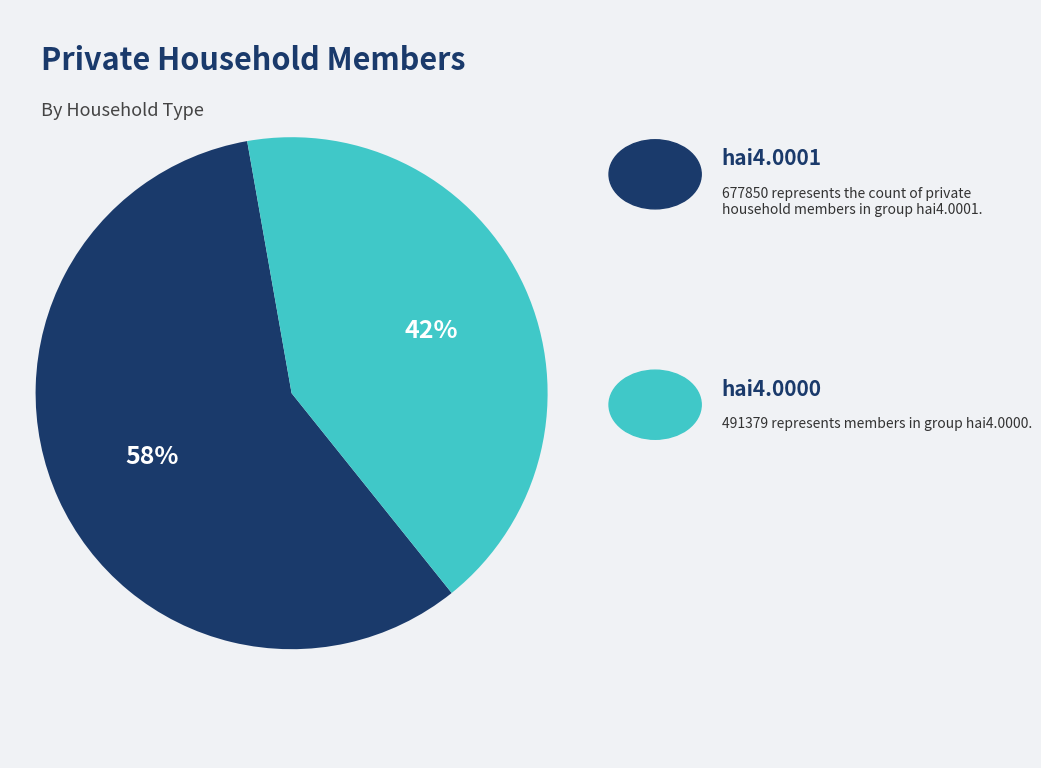

Is there a majority slice in this chart?

Yes